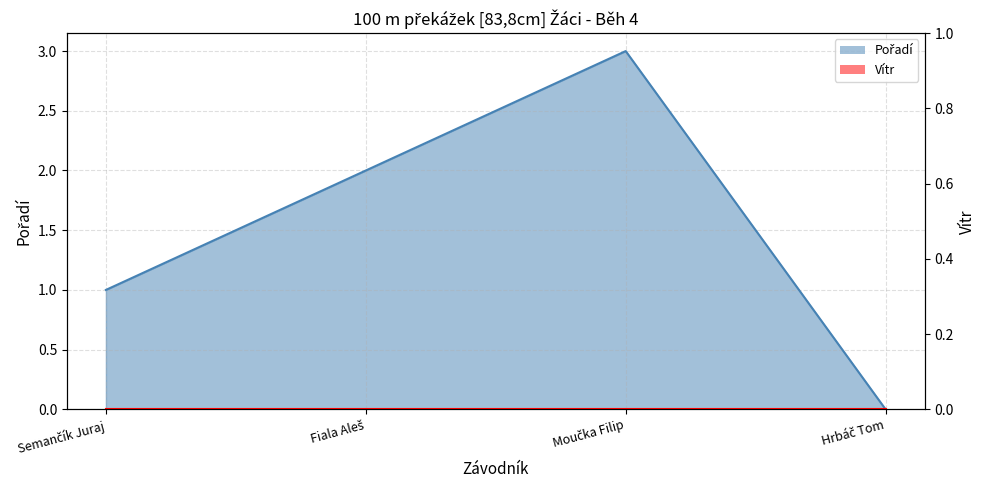

Where does the data first go above 2?

Moučka Filip